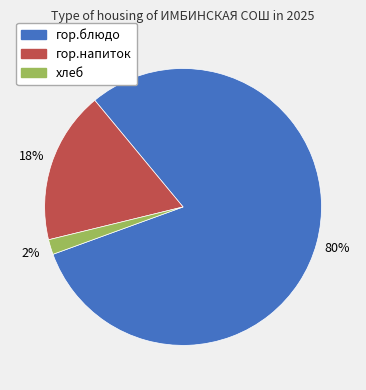

To the nearest percent, what percentage of the pie is гор.напиток?

18%